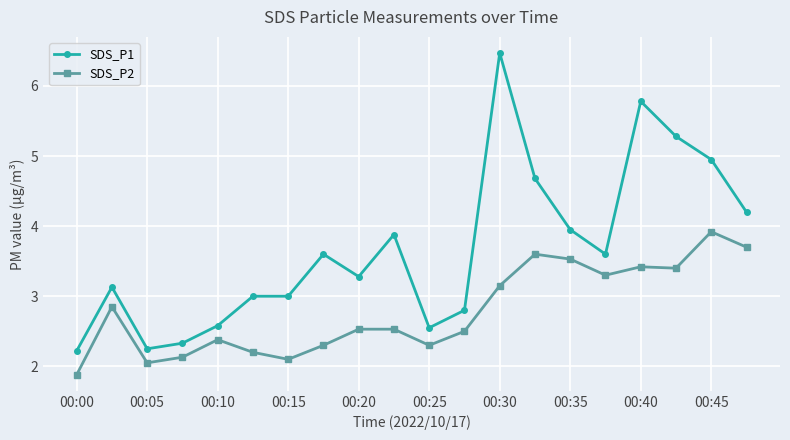

True or false: SDS_P1 has more than 1 interior local peaks.

True